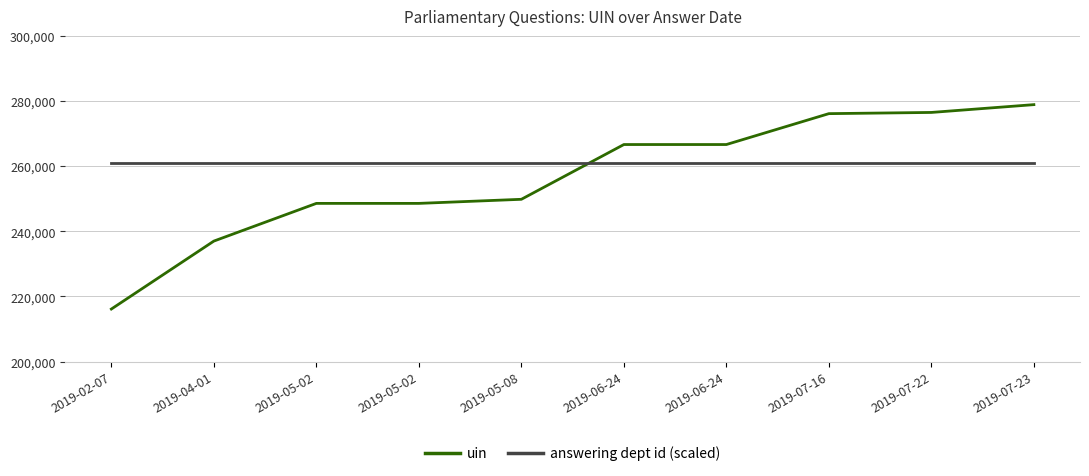

Reading left to right, what are all the values shown in this chart?

uin: 2019-02-07=216128	2019-04-01=237000	2019-05-02=248577	2019-05-02=248578	2019-05-08=249834	2019-06-24=266653	2019-06-24=266654	2019-07-16=276141	2019-07-22=276510	2019-07-23=278906
answering dept id (scaled): 2019-02-07=261000	2019-04-01=261000	2019-05-02=261000	2019-05-02=261000	2019-05-08=261000	2019-06-24=261000	2019-06-24=261000	2019-07-16=261000	2019-07-22=261000	2019-07-23=261000